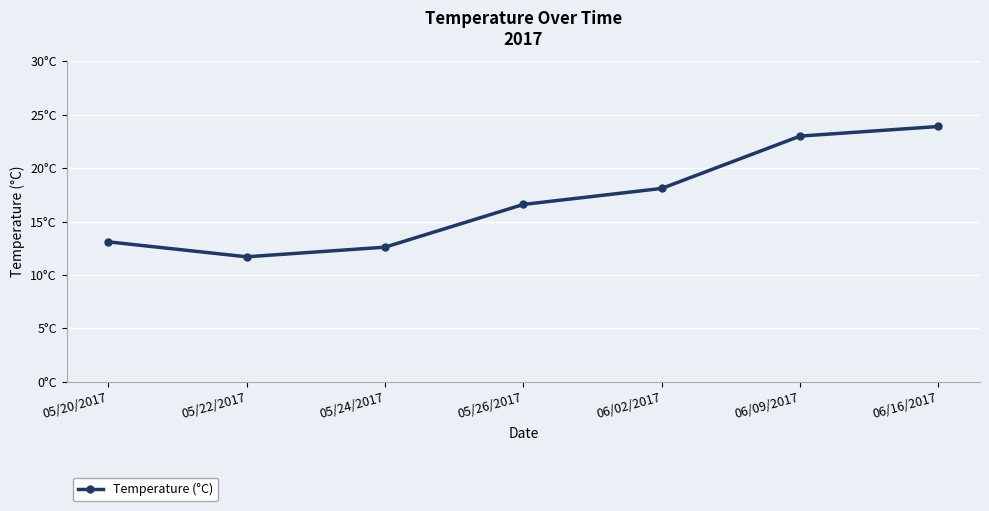

Between 06/02/2017 and 06/09/2017, which is larger?

06/09/2017